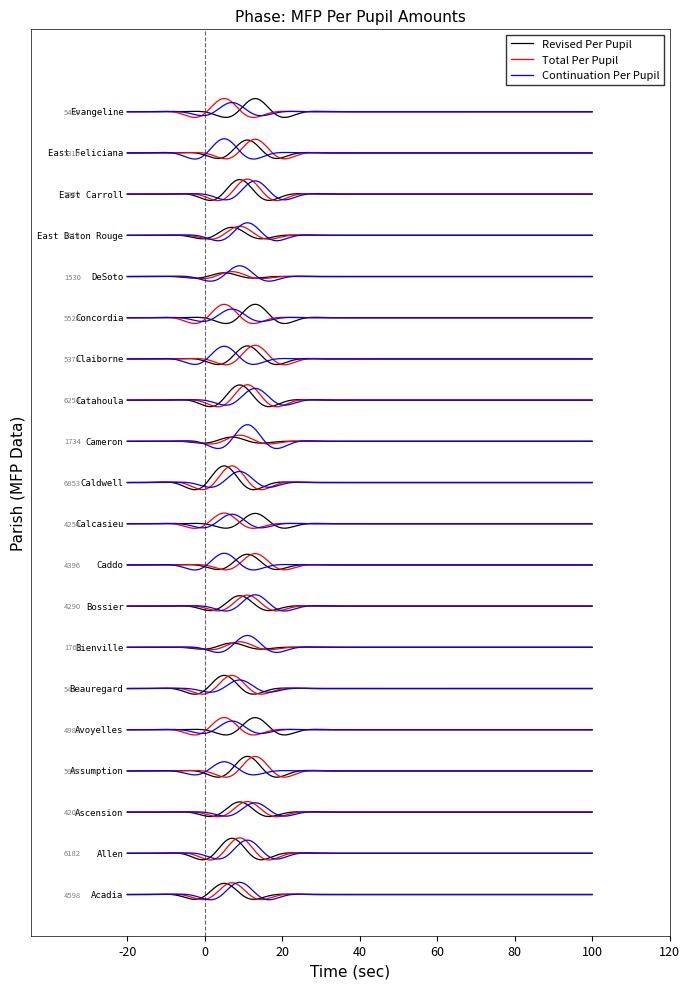

Reading left to right, extract all data points from this chart.

revised_per_pupil: 4597.6	6182.4	4206.7	5987.5	4986.8	5412.8	1766.1	4289.5	4395.6	4253.6	6852.9	1733.9	6254.1	5377.9	5527.8	1530.4	3313.1	5989.1	5315.9	5420.2
continuation_per_pupil: 777.5	842.3	596.8	585.8	555.9	545.5	756.9	725.8	744.8	608.0	706.5	1063.3	749.4	810.0	553.8	686.7	801.5	845.9	905.4	586.2
total_per_pupil: 5375.1	7024.8	4803.6	6573.3	5542.7	5958.3	2523.0	5015.3	5140.4	4861.6	7559.5	2797.2	7003.6	6187.9	6081.6	2217.1	4114.5	6835.1	6221.3	6006.4